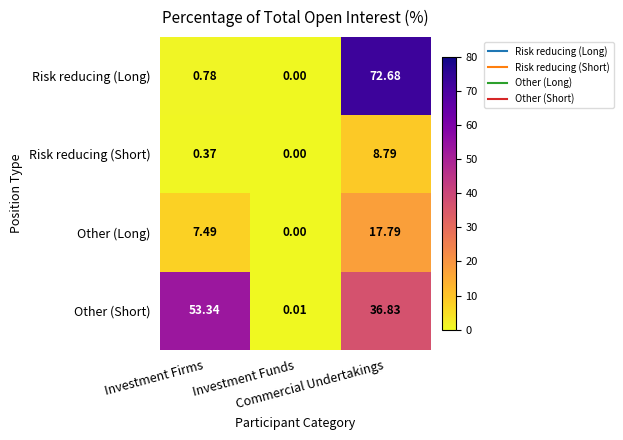

Which category has the lowest value across all series?

Investment Funds